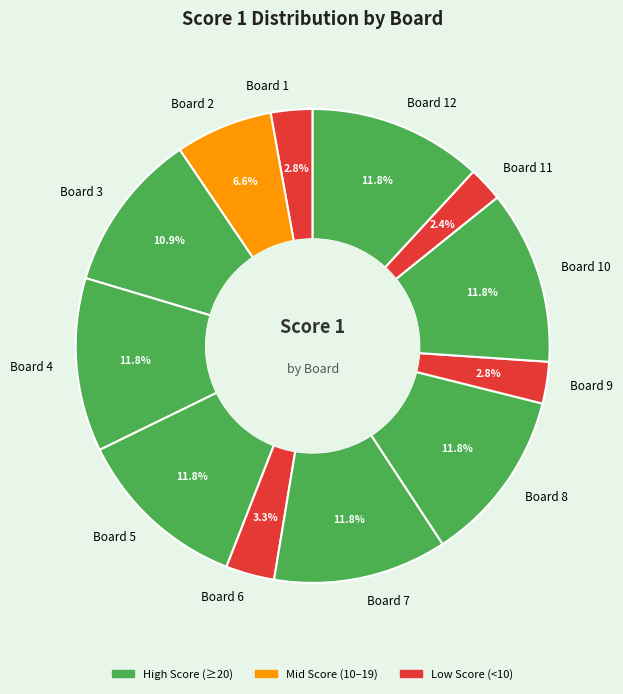

What is the ratio of the value at Board 8 to the value at Board 9?

4.2